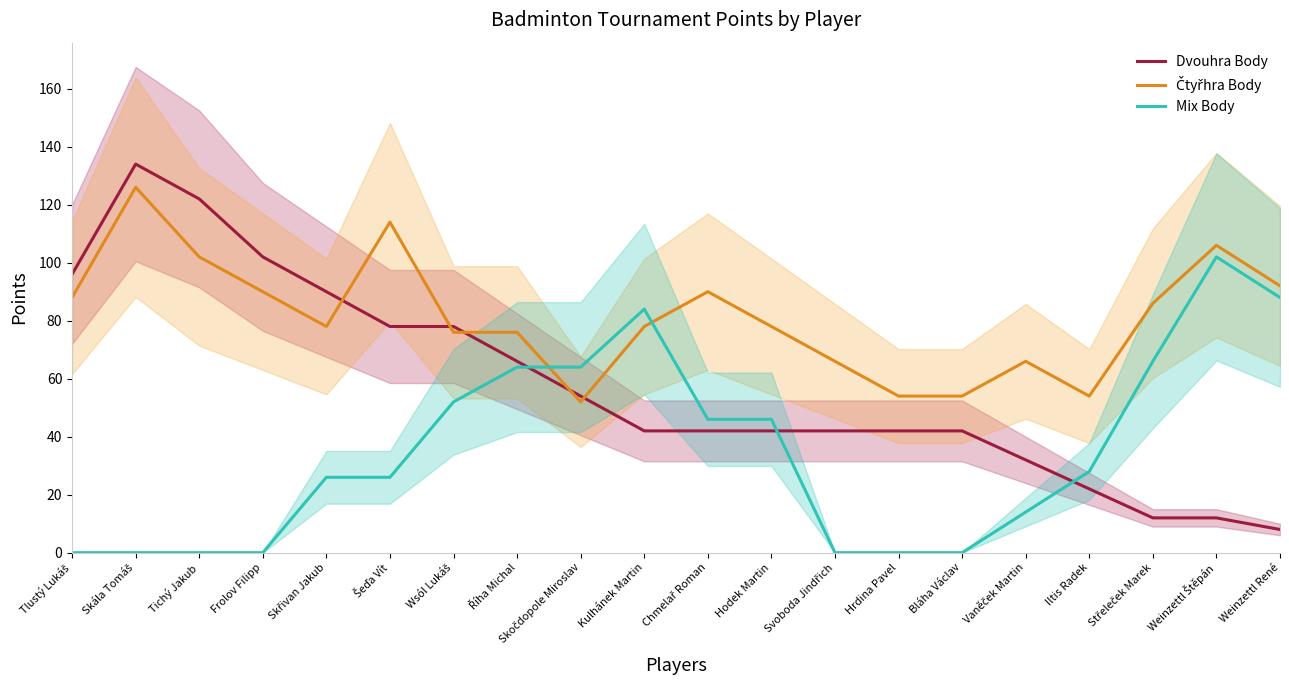

Which series changed the most between Bláha Václav and Weinzettl Štěpán?

Mix Body